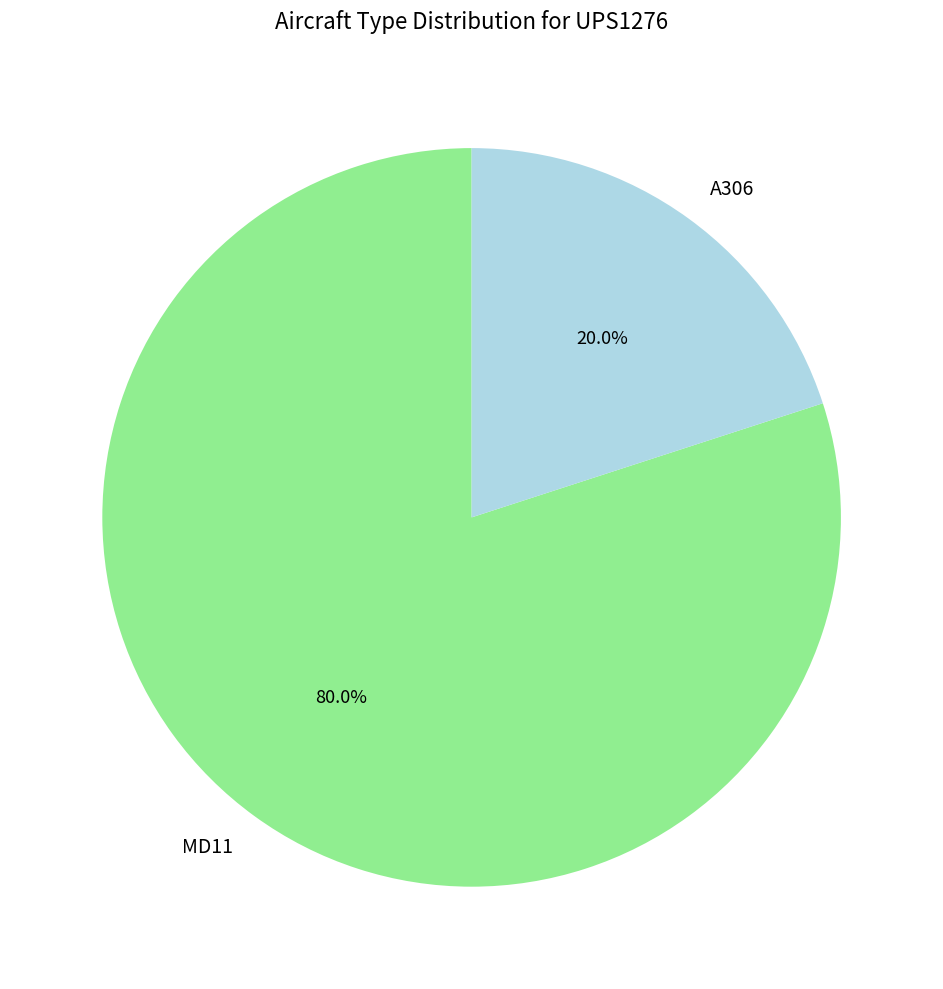

Is MD11 the majority of the pie?

Yes